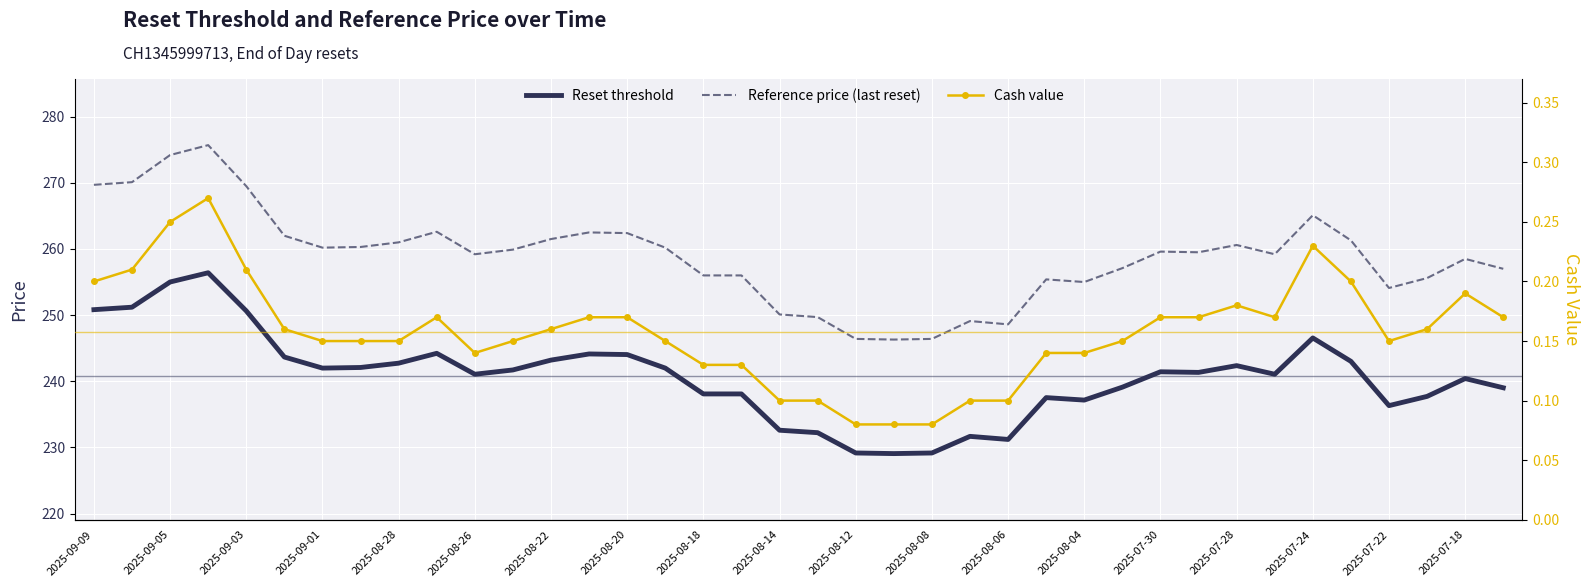

True or false: Cash value has a value of 0.1 at 27.

False